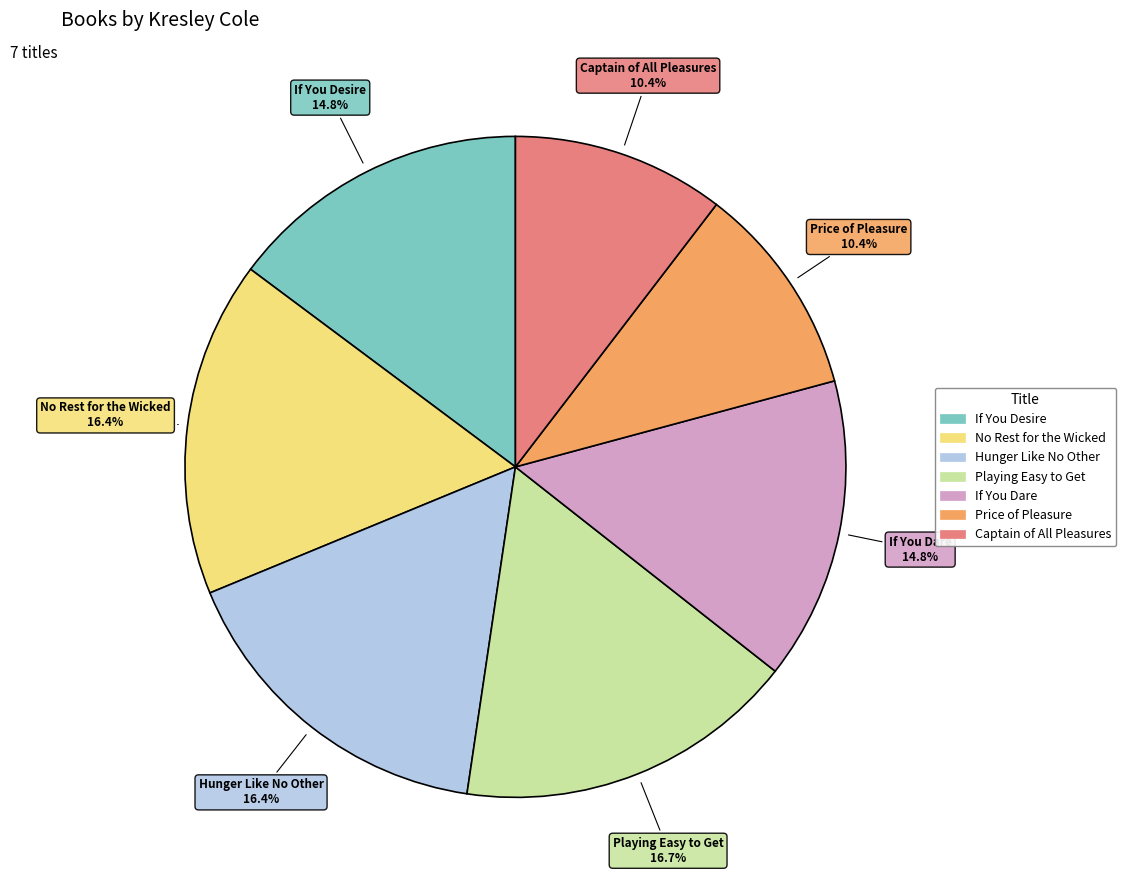

Is there any slice that represents more than half of the pie?

No